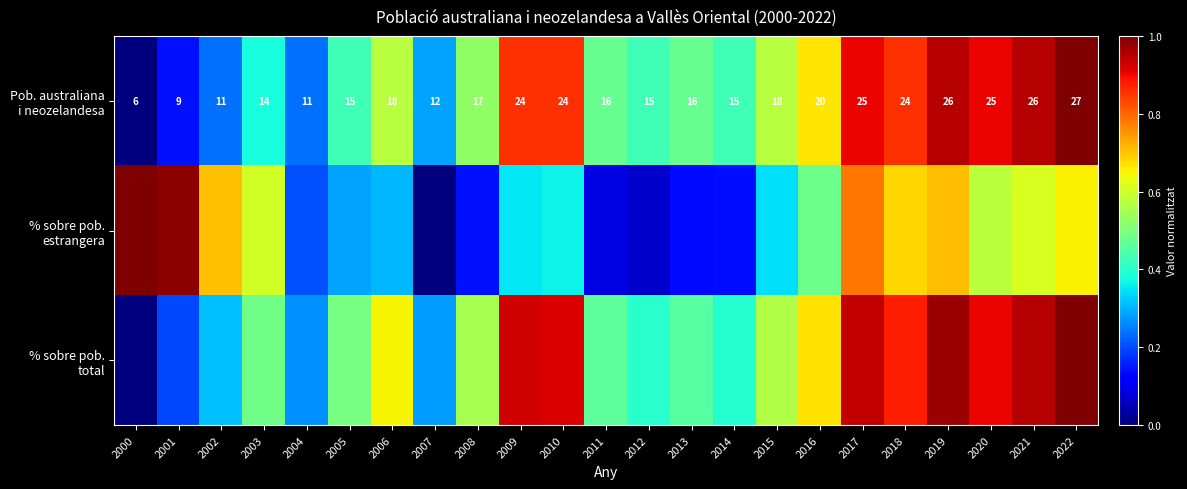

How many data points does each series have?

23